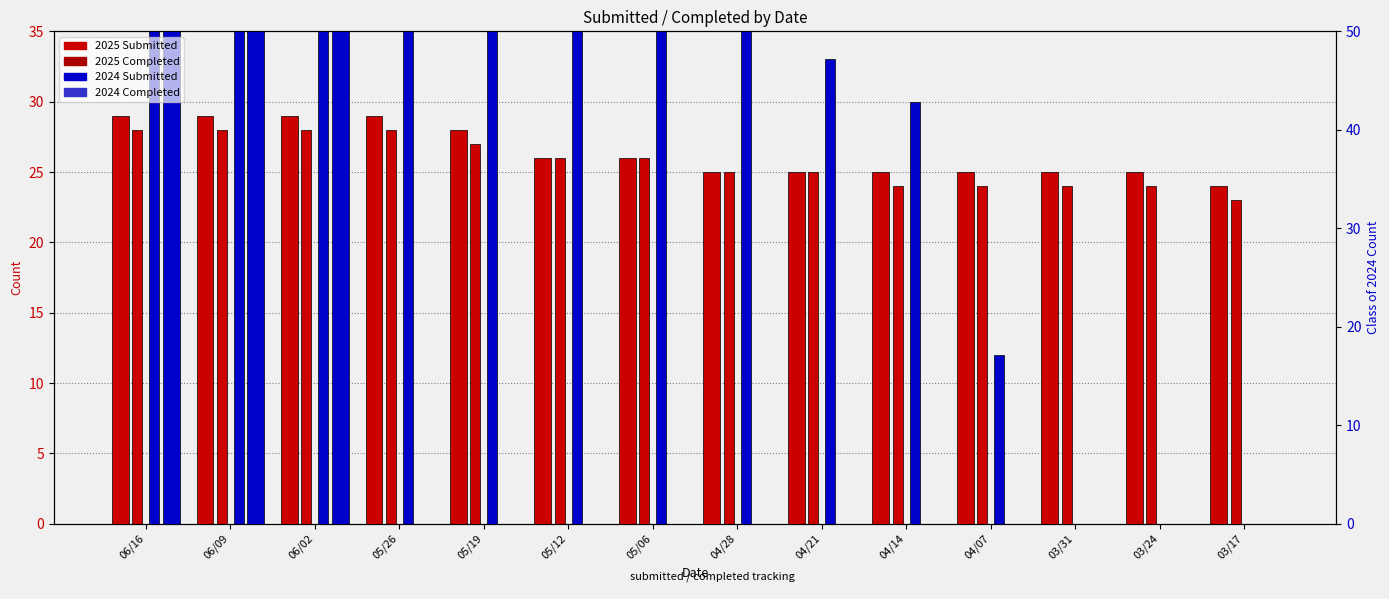

What is the label of the 4th bar from the right?

04/07